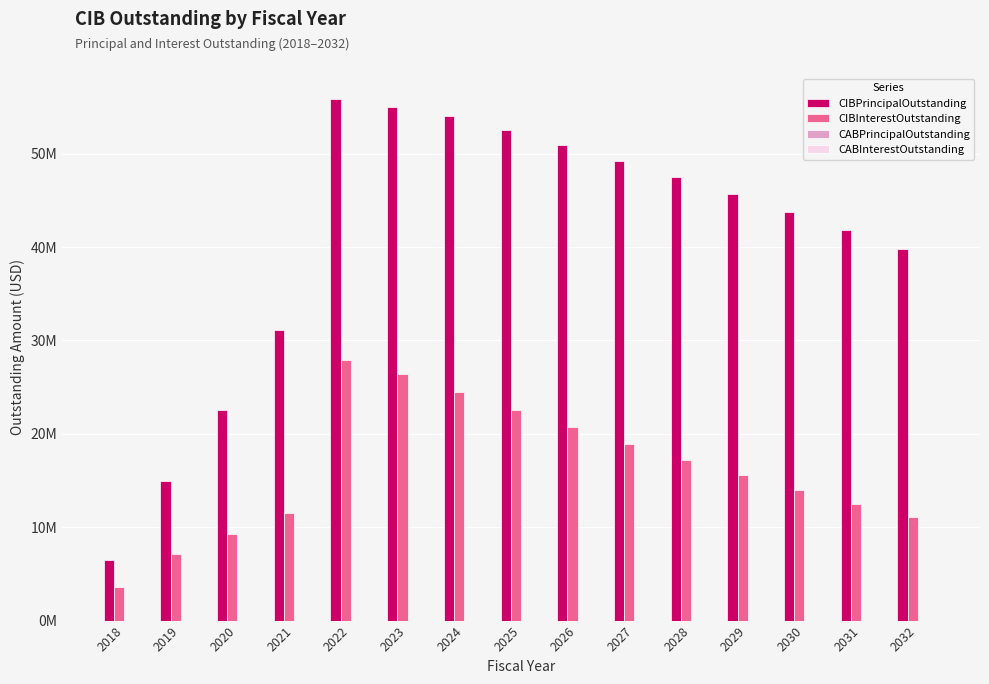

Are the bars horizontal?

No